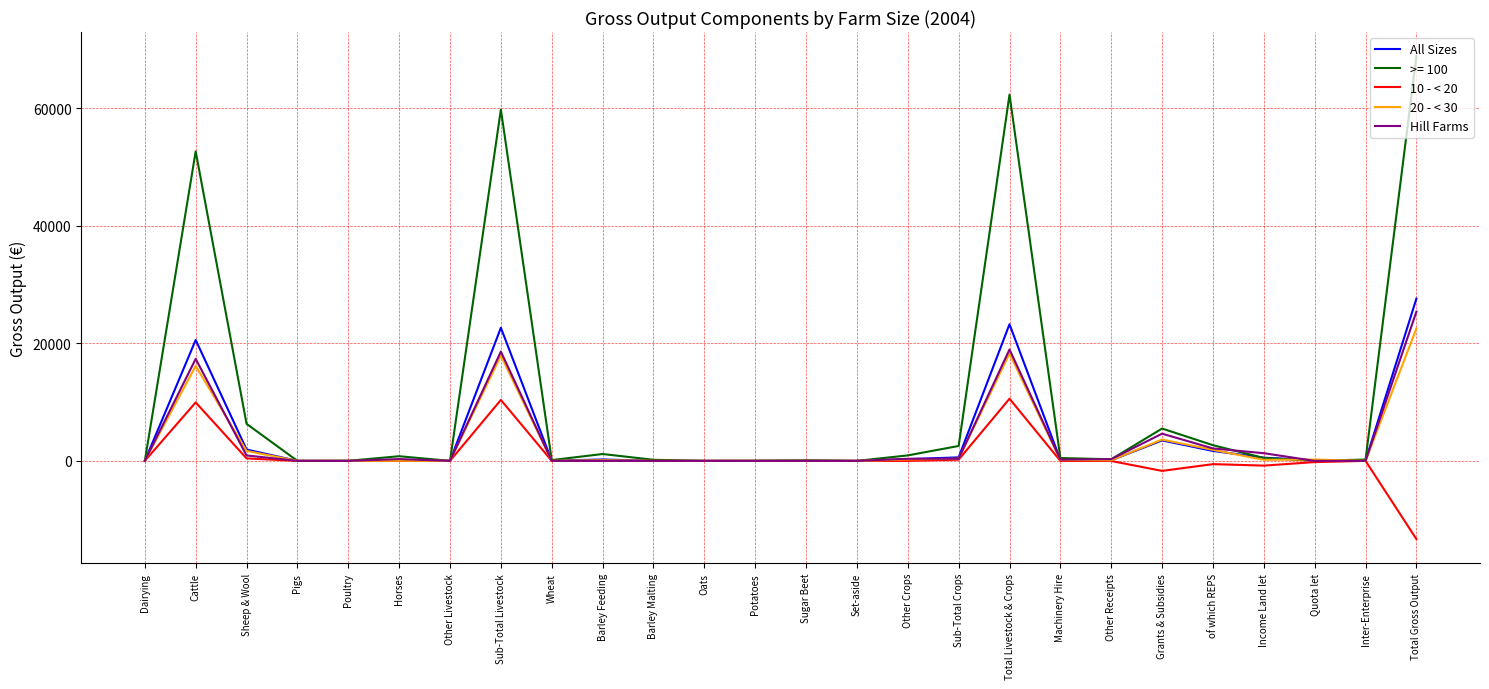

What is the difference between the maximum and minimum values in the 20 - < 30 series?

22545